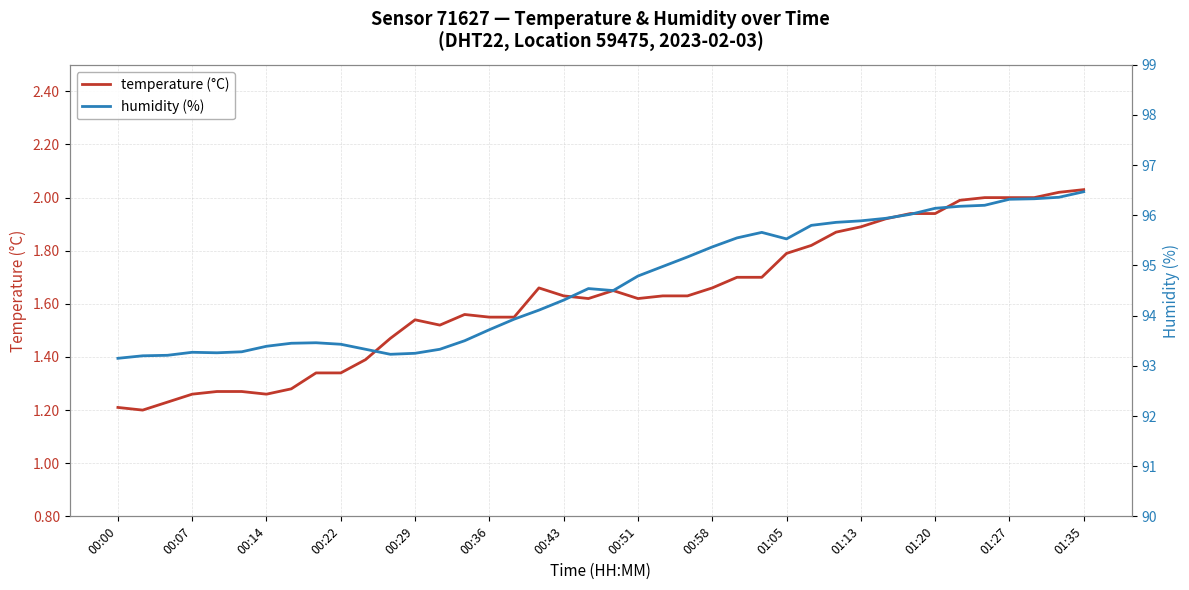

List the series in order of their overall mean, lowest first.

temperature (°C), humidity (%)